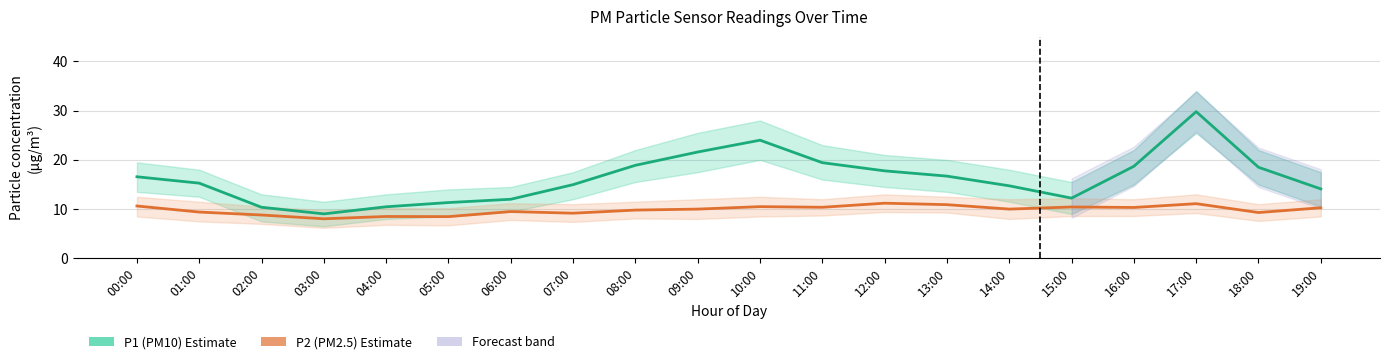

At how many categories does at least one series exceed 23?

2